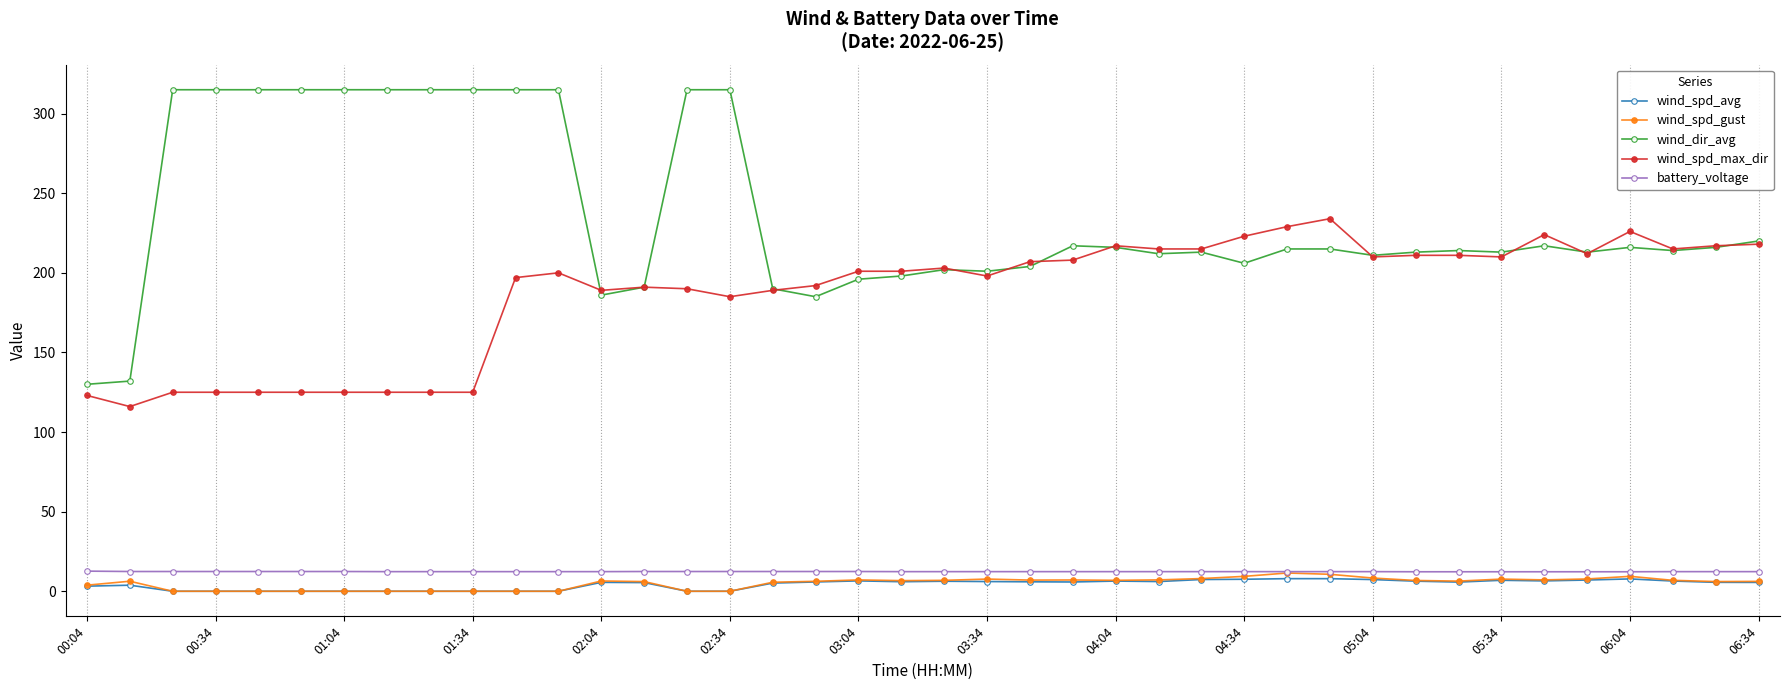

True or false: wind_dir_avg and wind_spd_gust cross at least once.

False